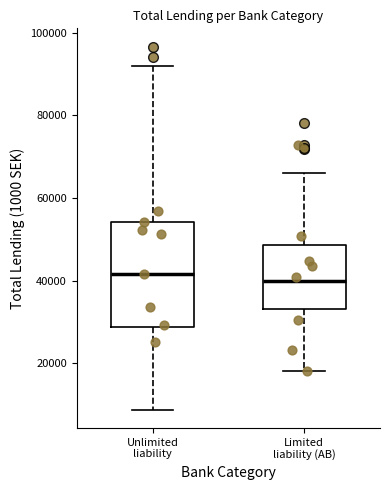

Where is the lower edge of the box for Unlimited liability on the y-axis? The values are not printed on the chart, so give them approximately, as read against the axis.

28000